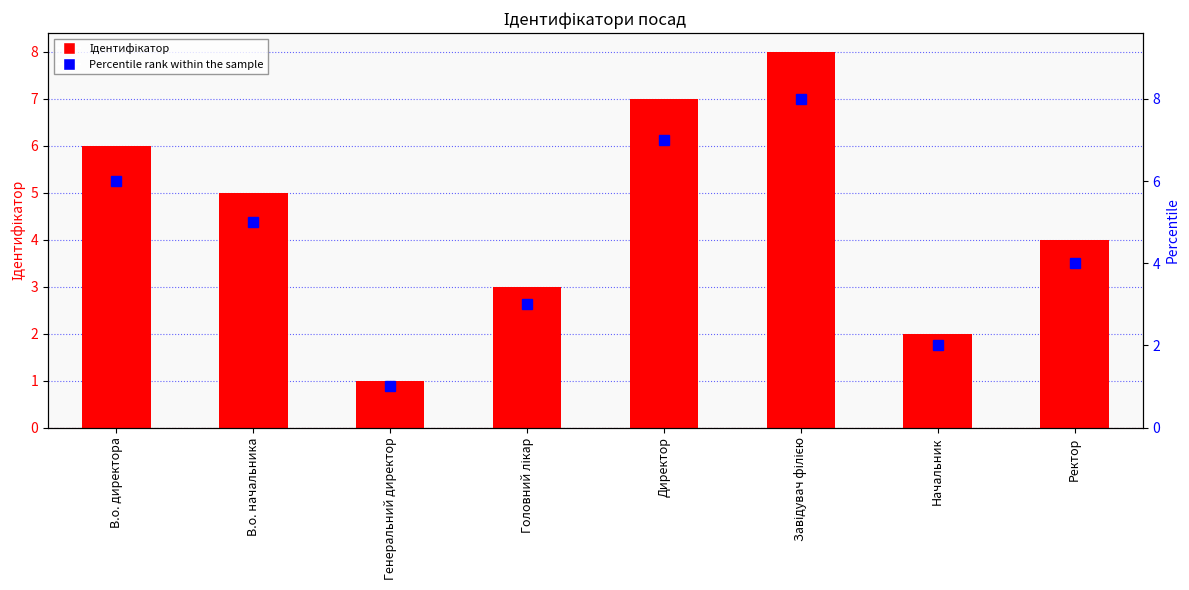

How many series are shown in this chart?

2